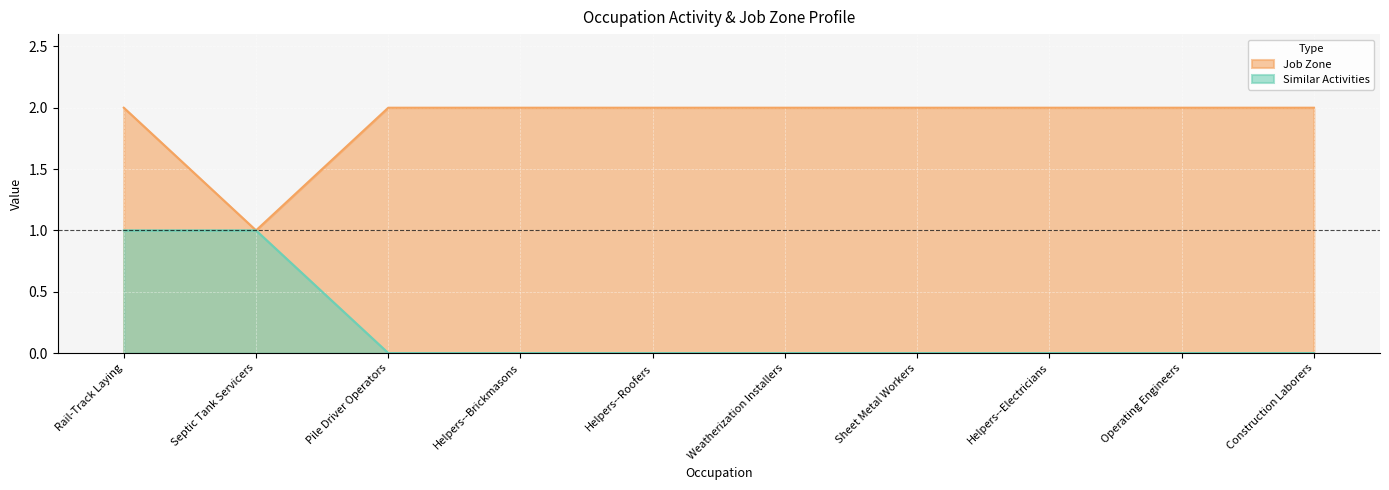

What is the minimum value for Job Zone?

1